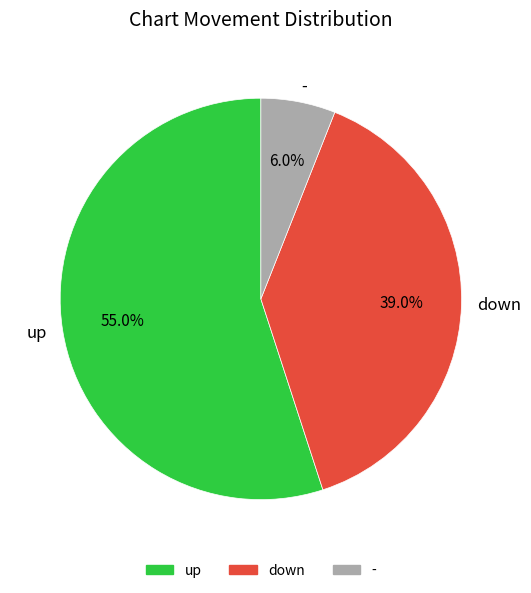

Which has a higher value, - or down?

down